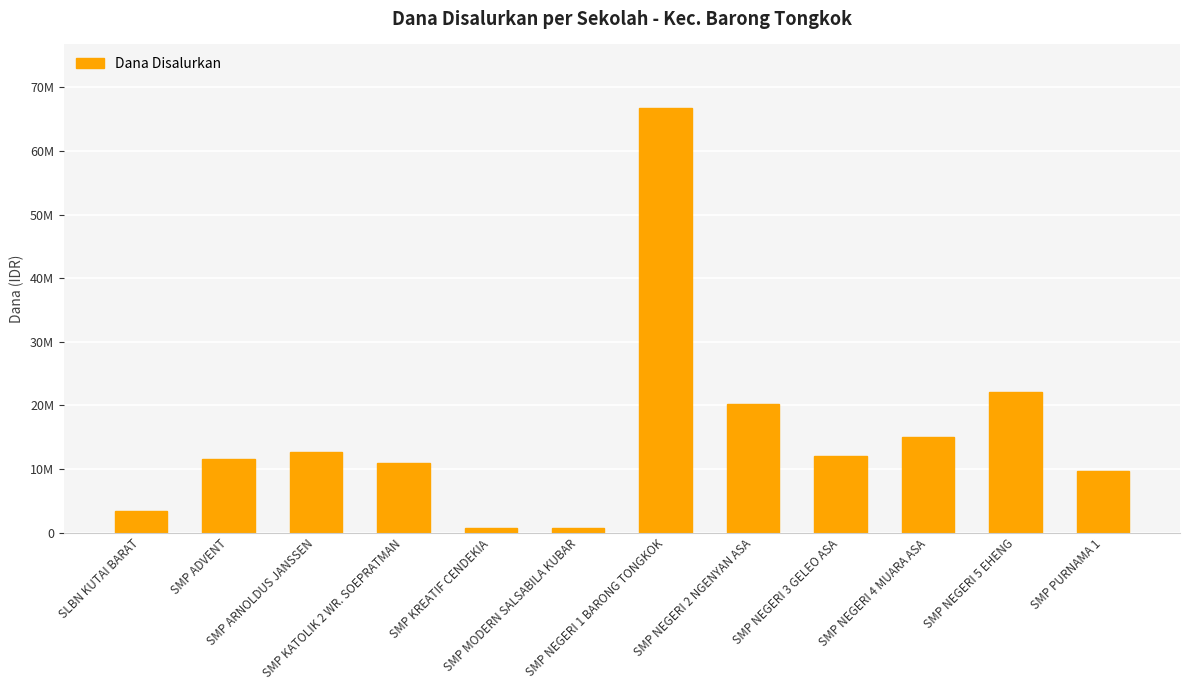

Reading left to right, list all the values displayed in this chart.

SLBN KUTAI BARAT=3375000	SMP ADVENT=11625000	SMP ARNOLDUS JANSSEN=12750000	SMP KATOLIK 2 WR. SOEPRATMAN=10875000	SMP KREATIF CENDEKIA=750000	SMP MODERN SALSABILA KUBAR=750000	SMP NEGERI 1 BARONG TONGKOK=66750000	SMP NEGERI 2 NGENYAN ASA=20250000	SMP NEGERI 3 GELEO ASA=12000000	SMP NEGERI 4 MUARA ASA=15000000	SMP NEGERI 5 EHENG=22125000	SMP PURNAMA 1=9750000